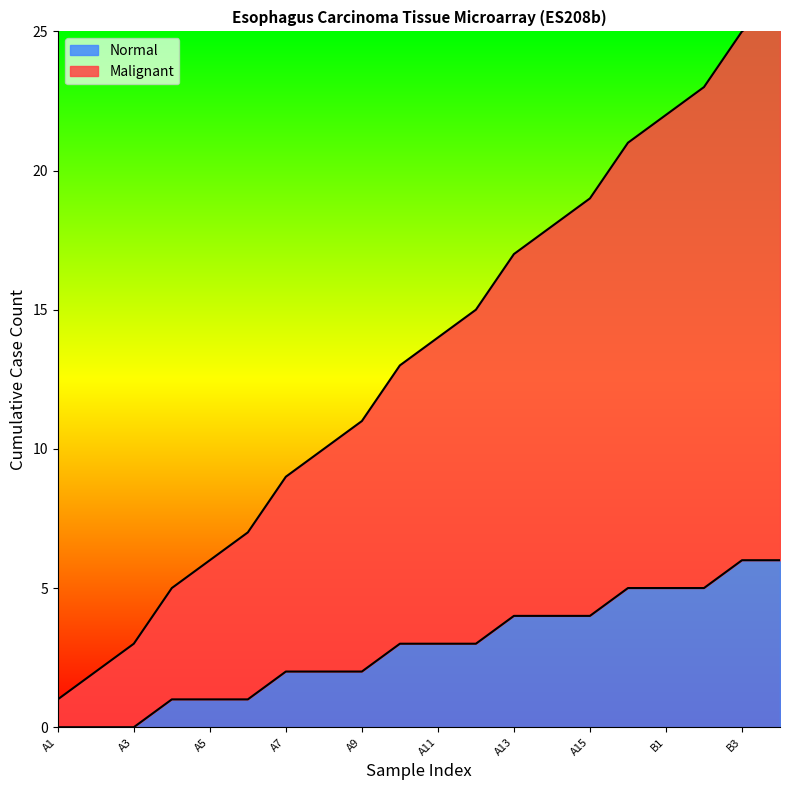

Is it true that Normal equals 3 at B1?

False